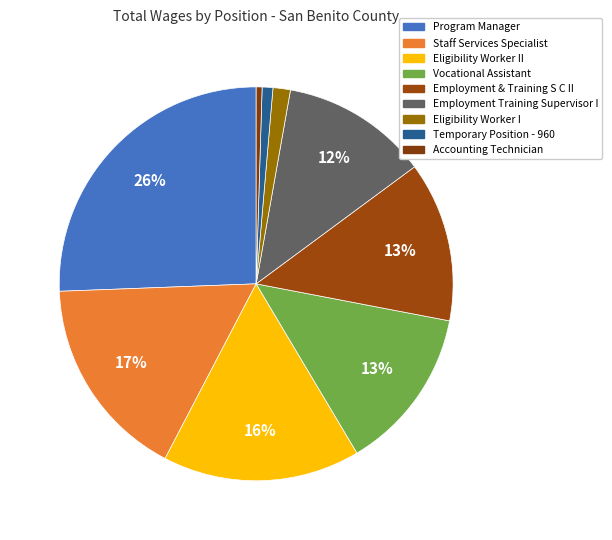

How many slices are in this pie chart?

9